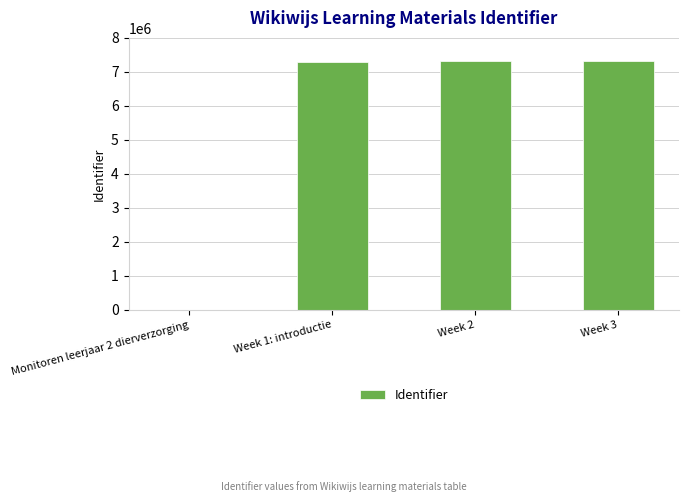

What is the difference between the values at Week 2 and Monitoren leerjaar 2 dierverzorging?

7307296